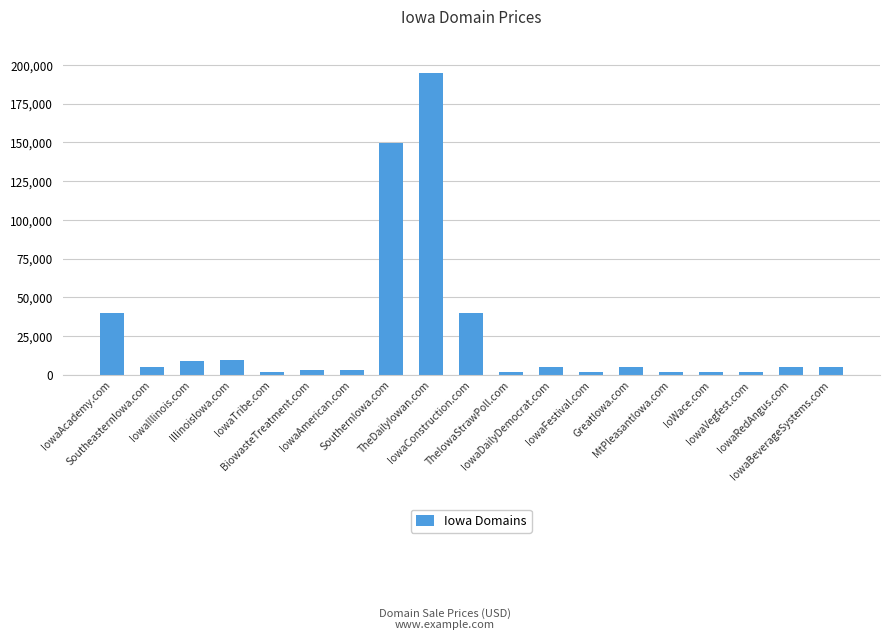

Reading right to left, transcribe all the data shown in this chart.

4888	4888	1888	1888	1888	4888	1888	4888	1888	39888	194888	149888	2888	2888	1888	9888	8888	4888	39888